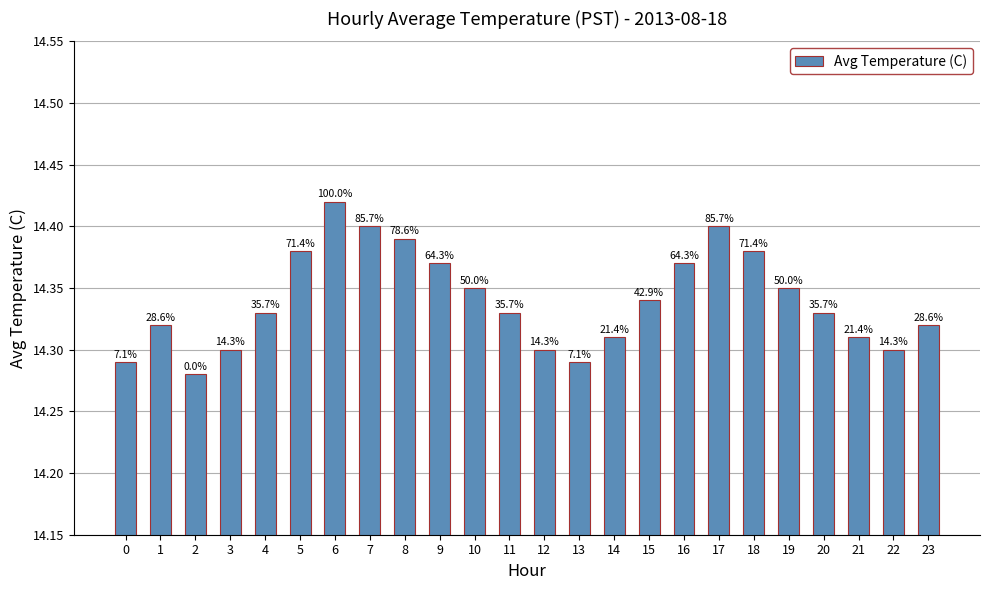

What is the value of the 6th bar from the left?

14.4